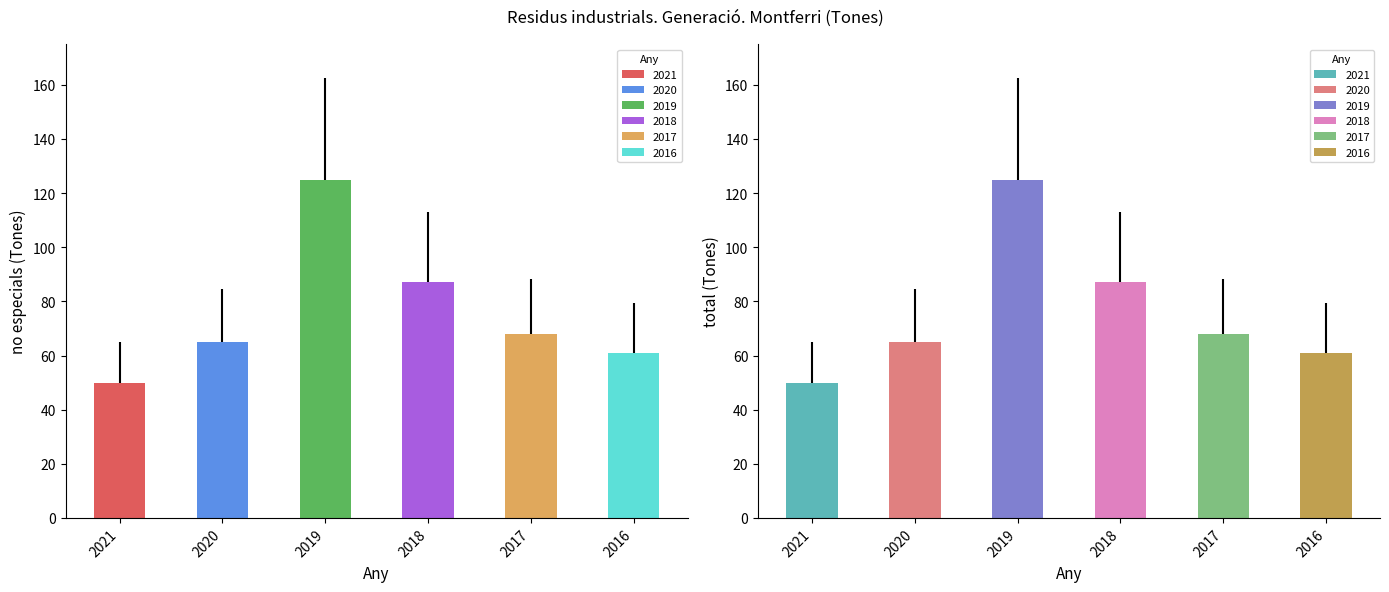

How many data points in no especials are above 68?

2